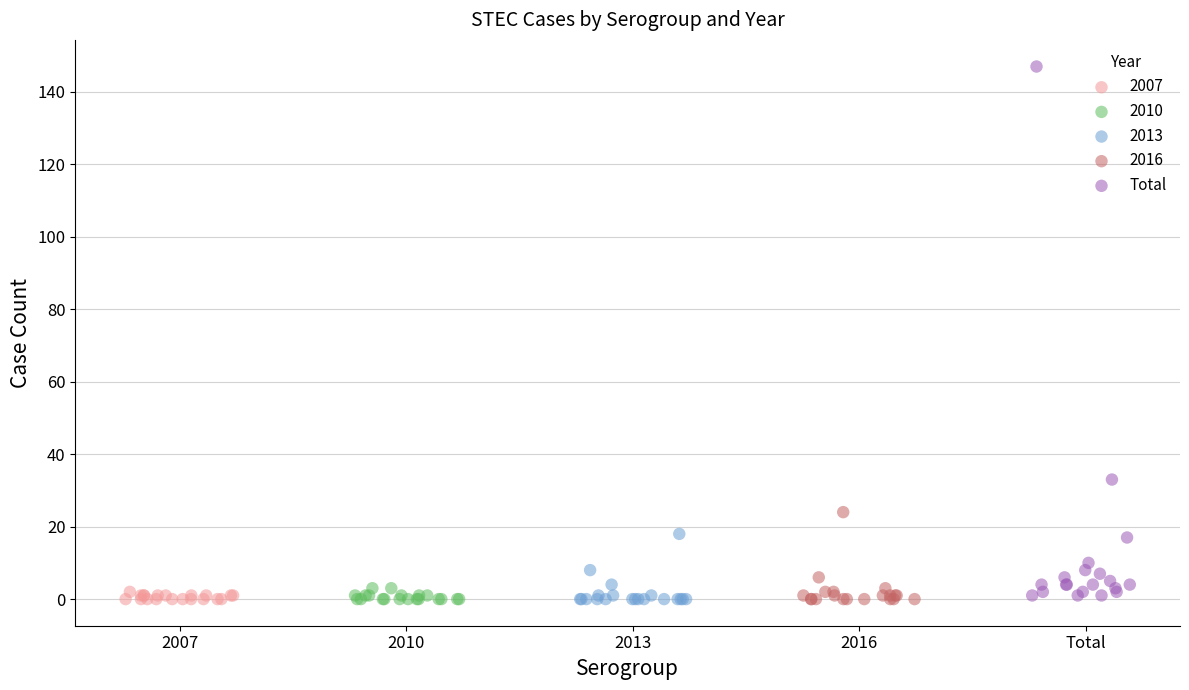

Which series has the largest Y range (max minus min)?

Total